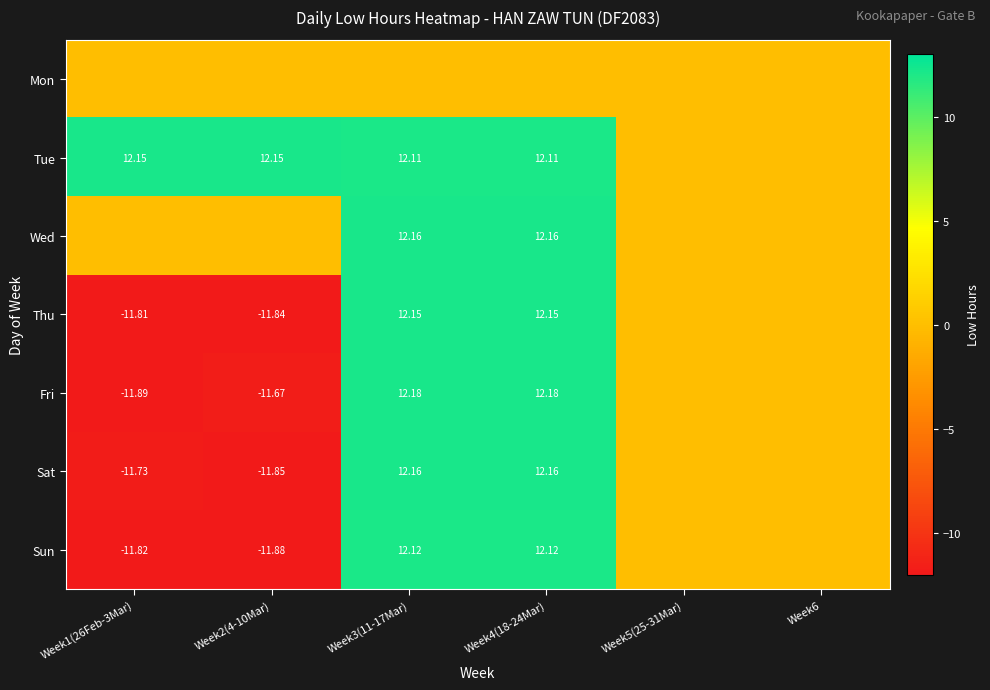

At which category is the sum across all series the highest?

Week3(11-17Mar)